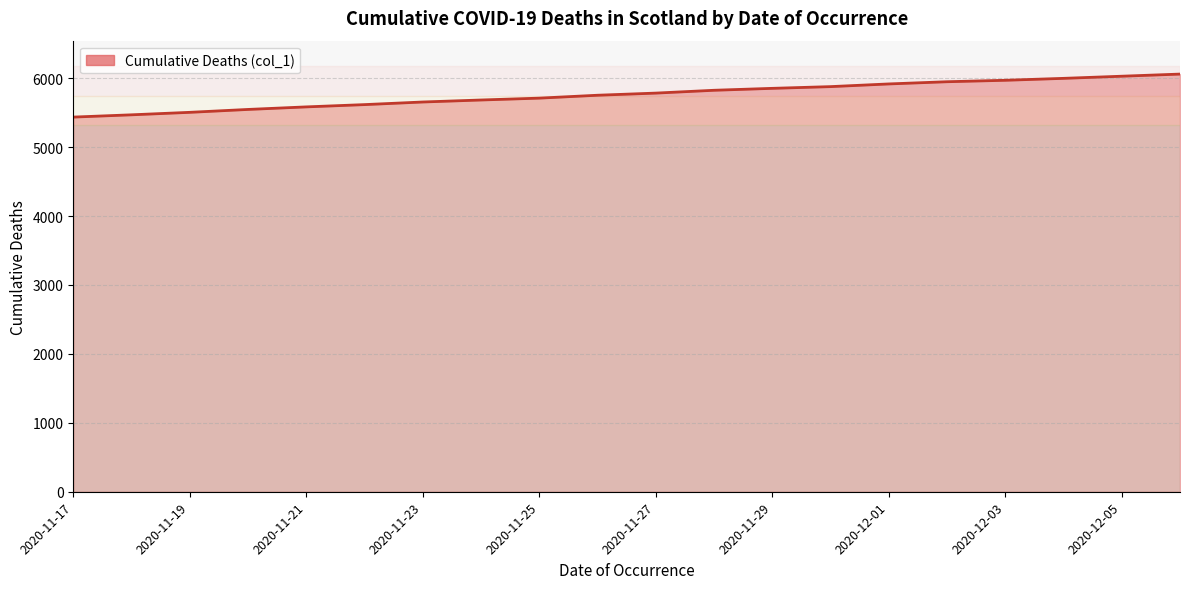

What is the maximum value shown in the chart?

6060